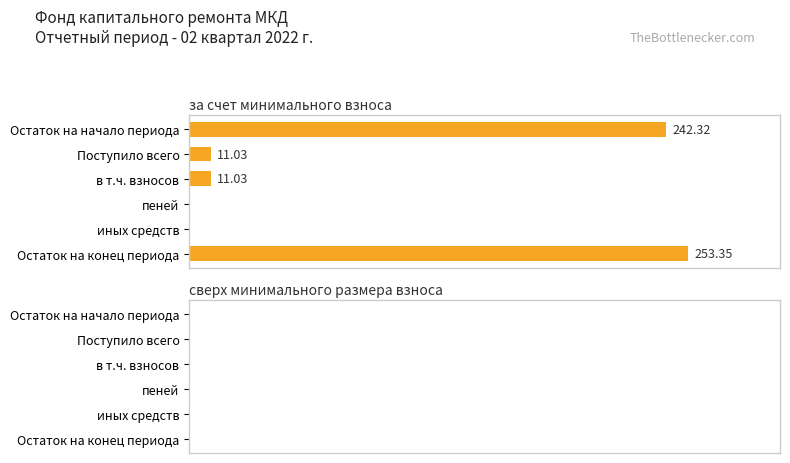

At which category does the chart reach its peak across all series?

Остаток на конец периода